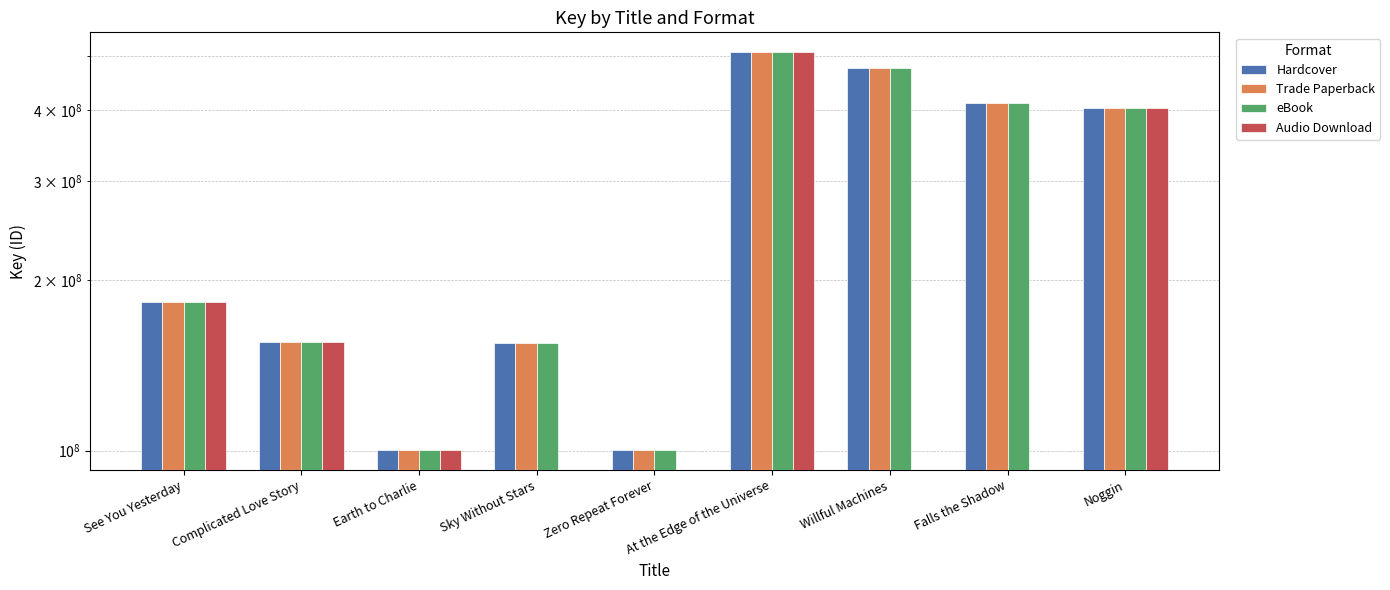

Is it true that Trade Paperback equals 155210328.0 at Sky Without Stars?

True